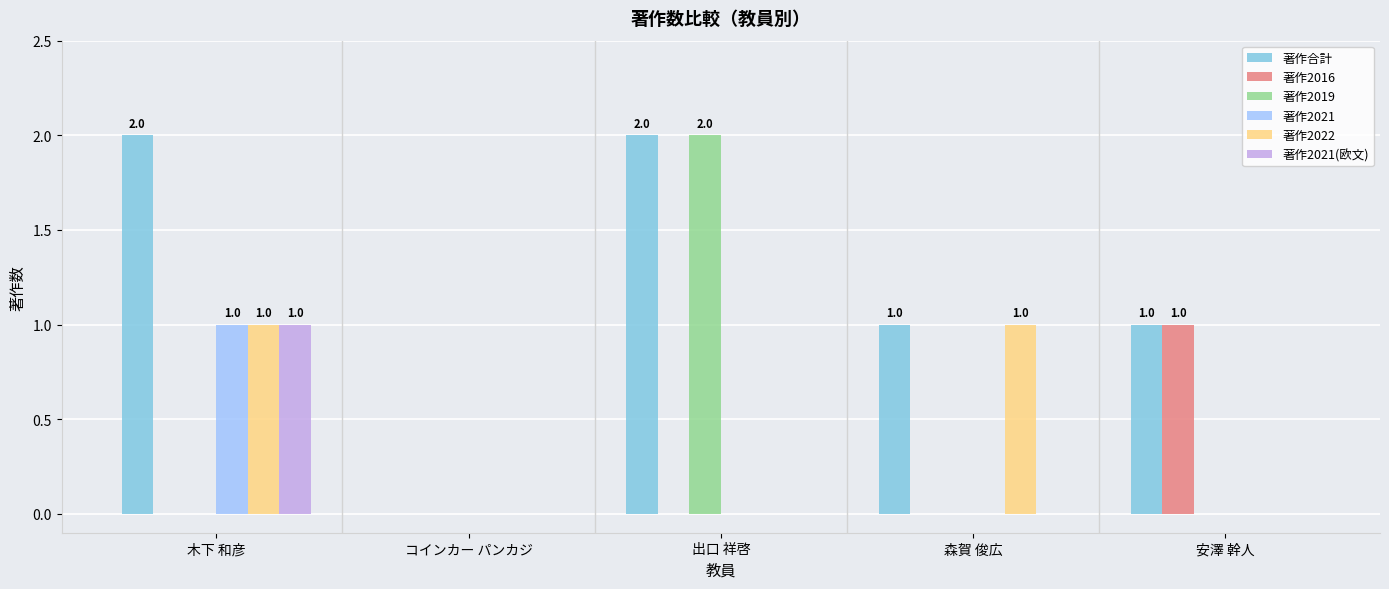

What is the sum of all 著作2016 values?

1